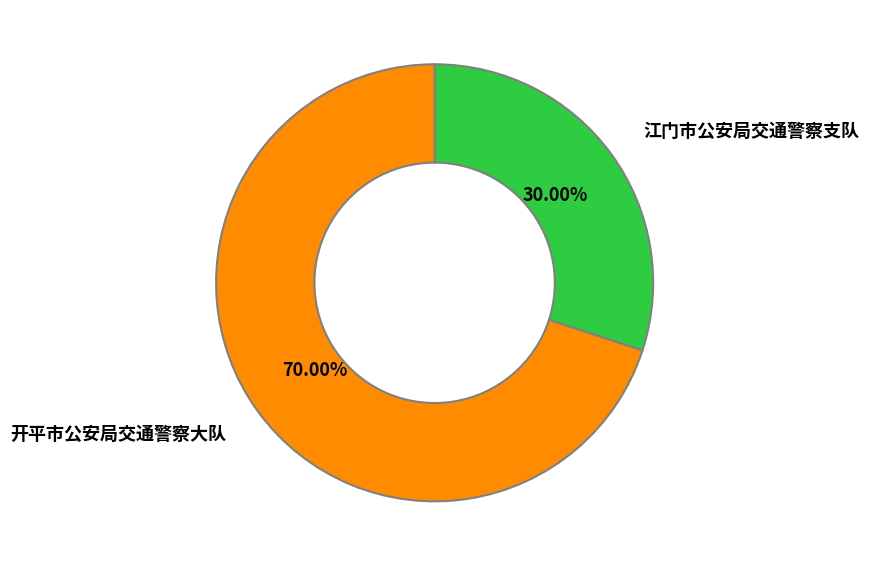

To the nearest percent, what is the difference between the largest and smallest slice percentages?

40%